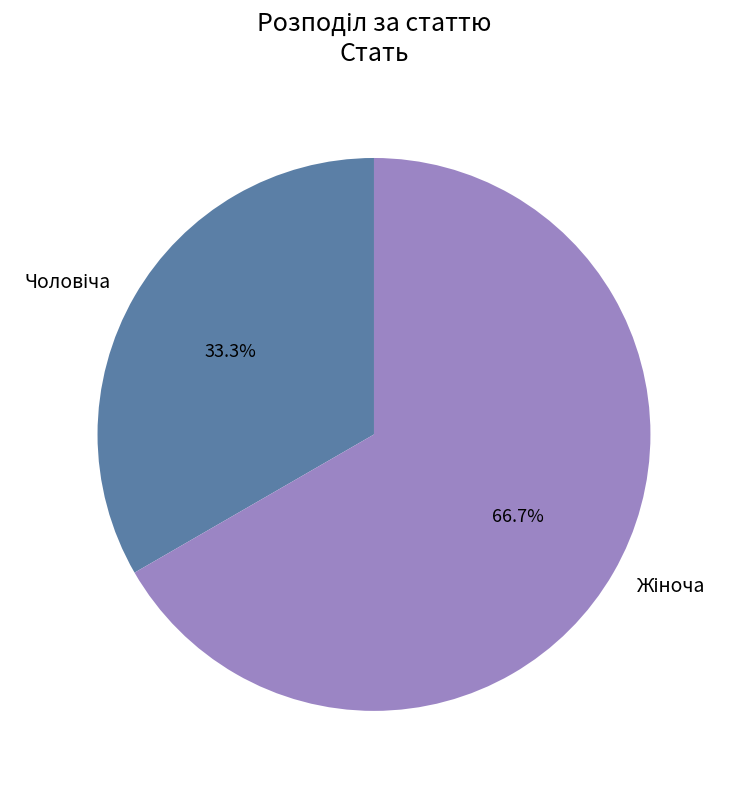

Does any single category account for the majority?

Yes